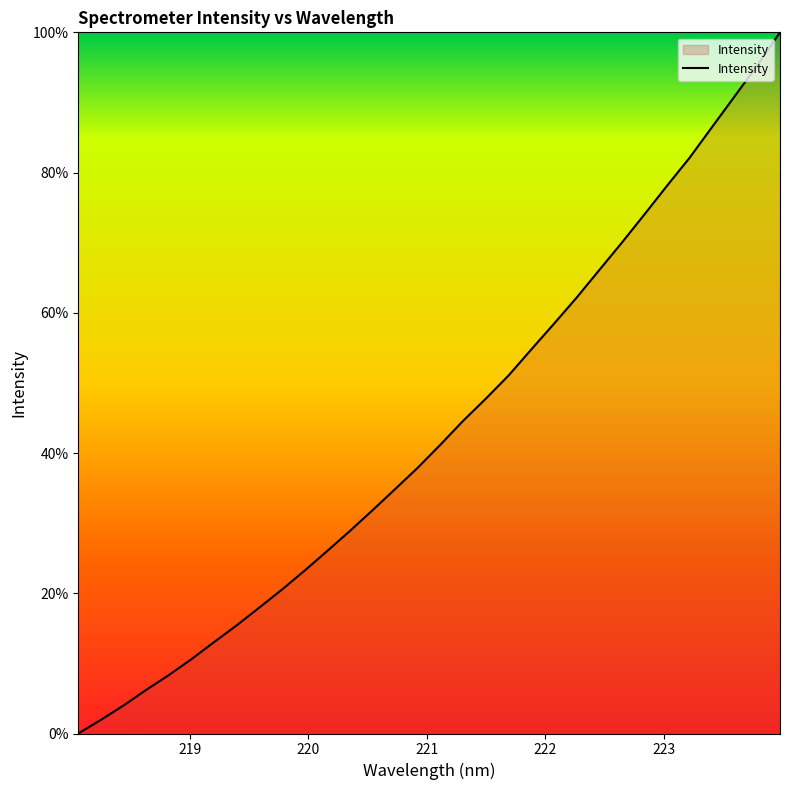

What is the maximum value shown in the chart?

100.0